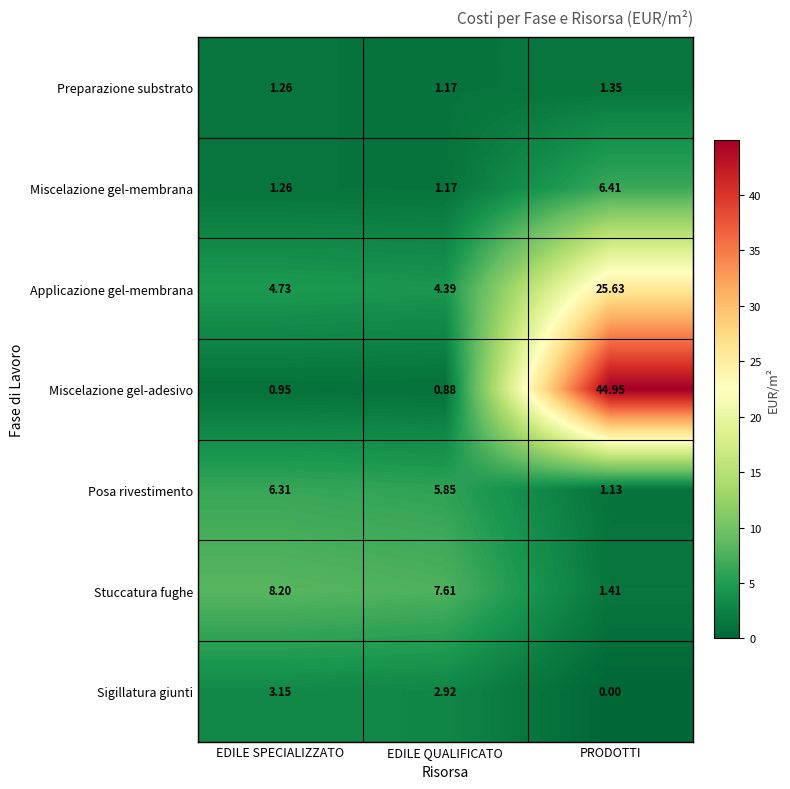

Count the number of categories in the chart.

3